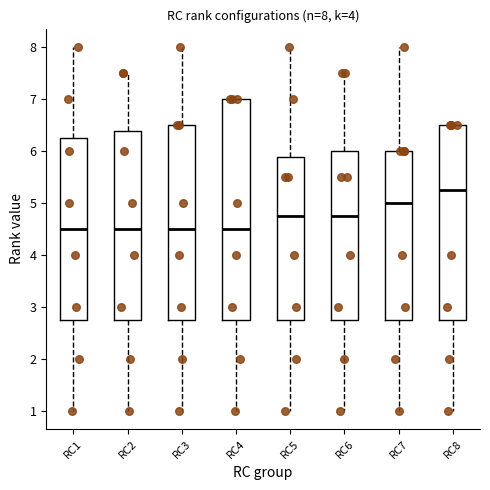

Which box is the tallest, from its lower edge to its upper edge?

RC4